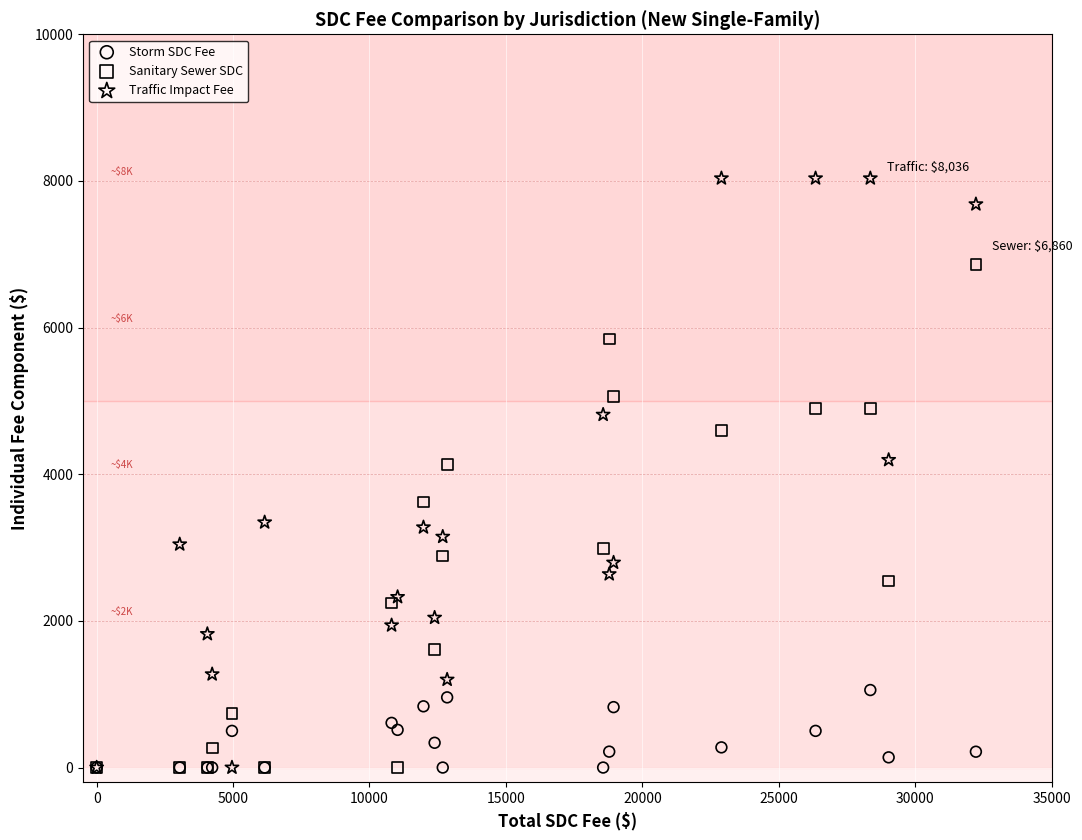

Which series reaches the maximum Y coordinate?

Traffic Impact Fee